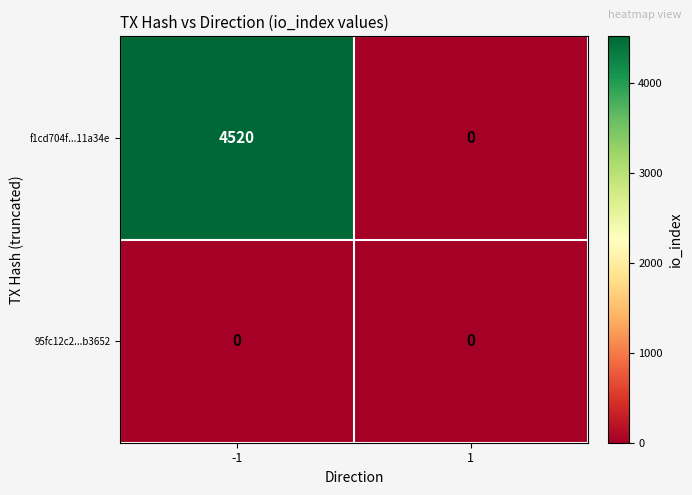

What is the difference between the maximum and minimum values in the f1cd704f...11a34e series?

4520